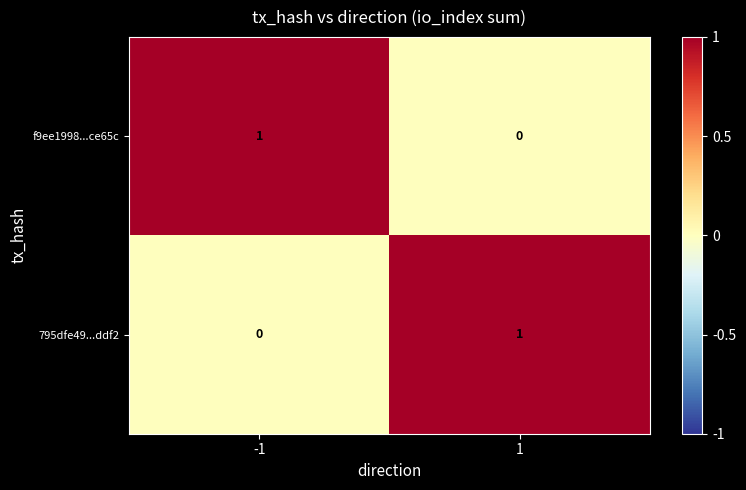

Is the value of f9ee1998...ce65c at -1 greater than the value of 795dfe49...ddf2 at -1?

Yes